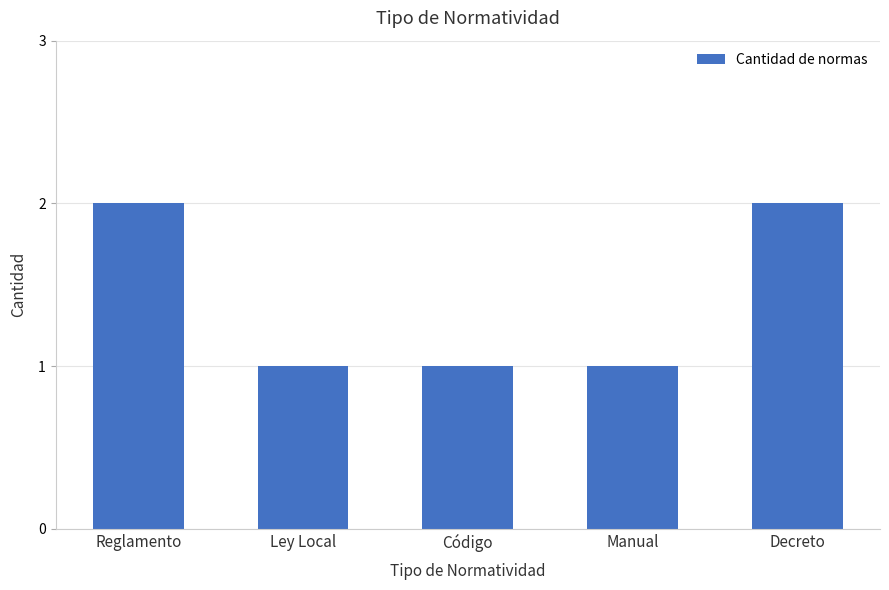

Between Reglamento and Ley Local, which is larger?

Reglamento